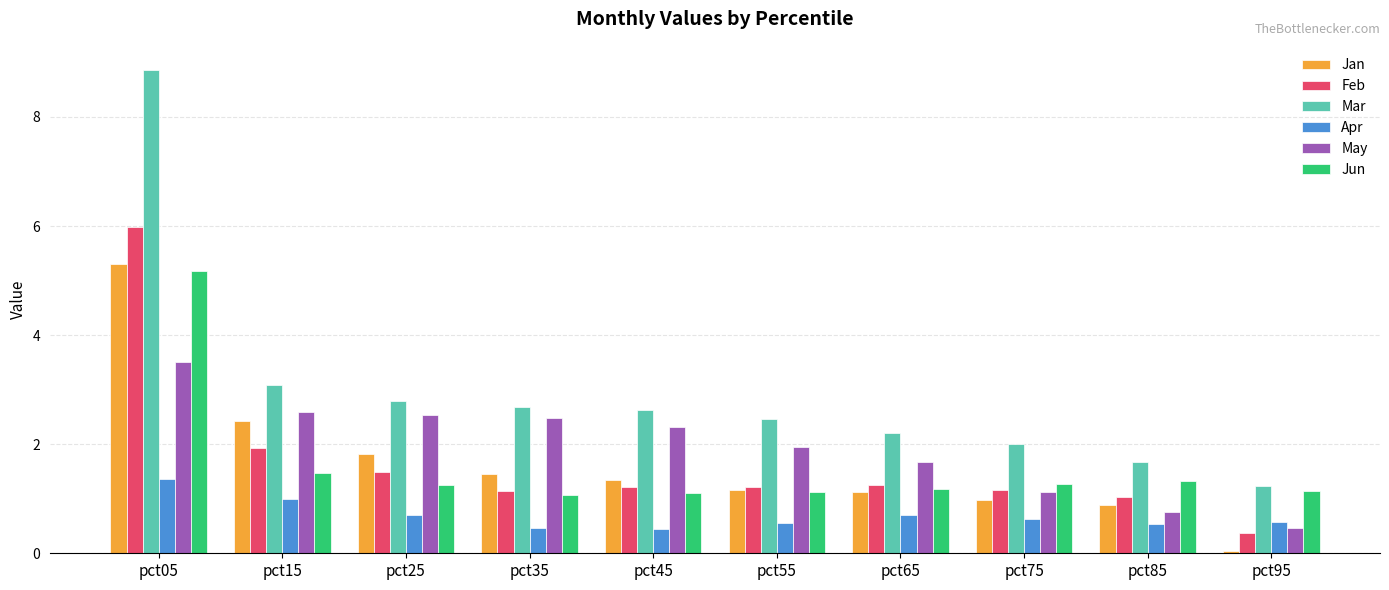

What is the difference between the Apr values at pct75 and pct65?

0.1